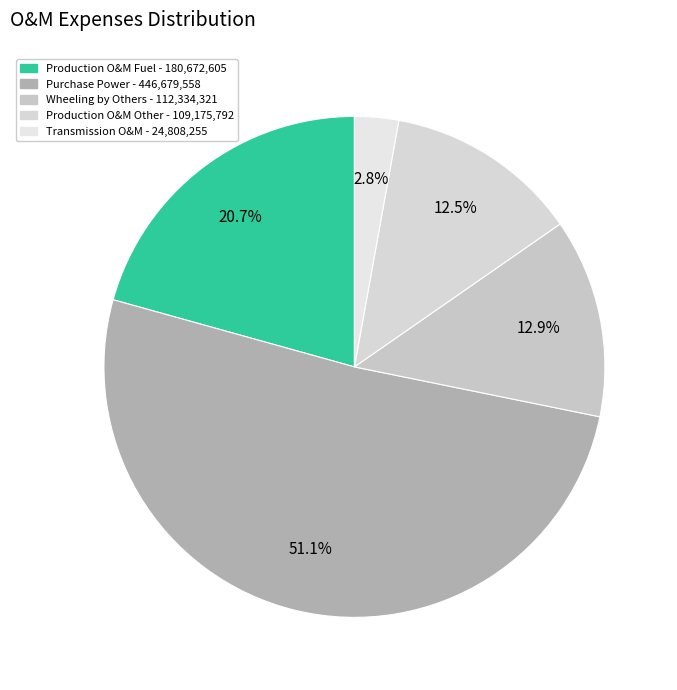

How many segments does this pie chart have?

5